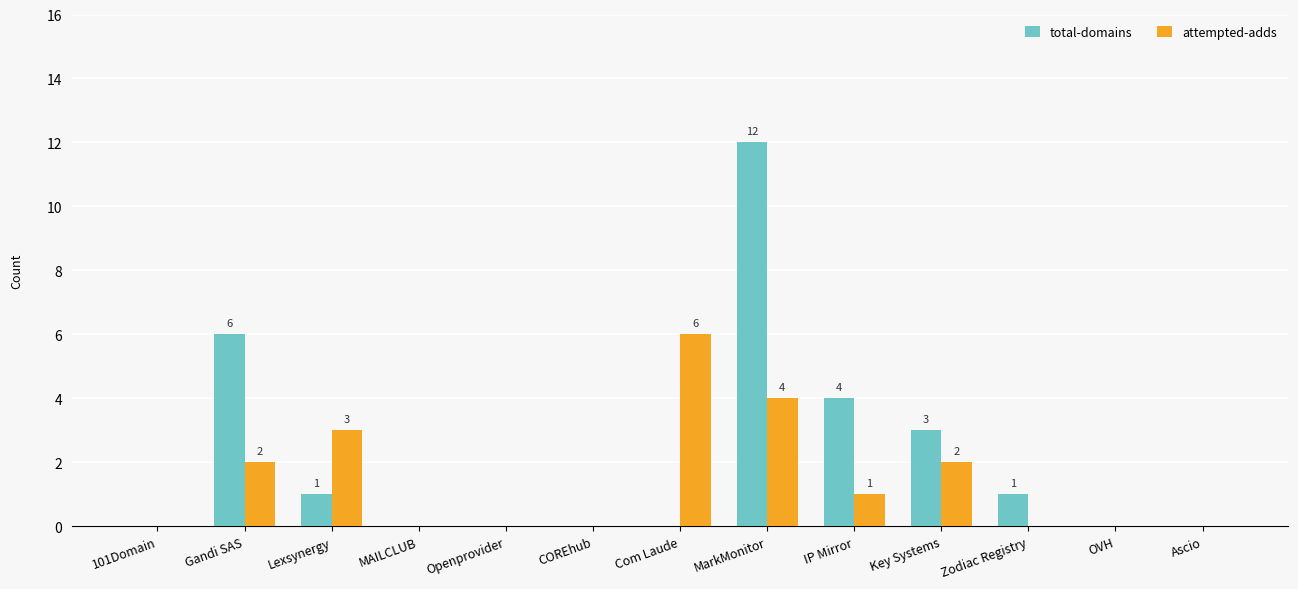

What is the sum of all attempted-adds values?

18